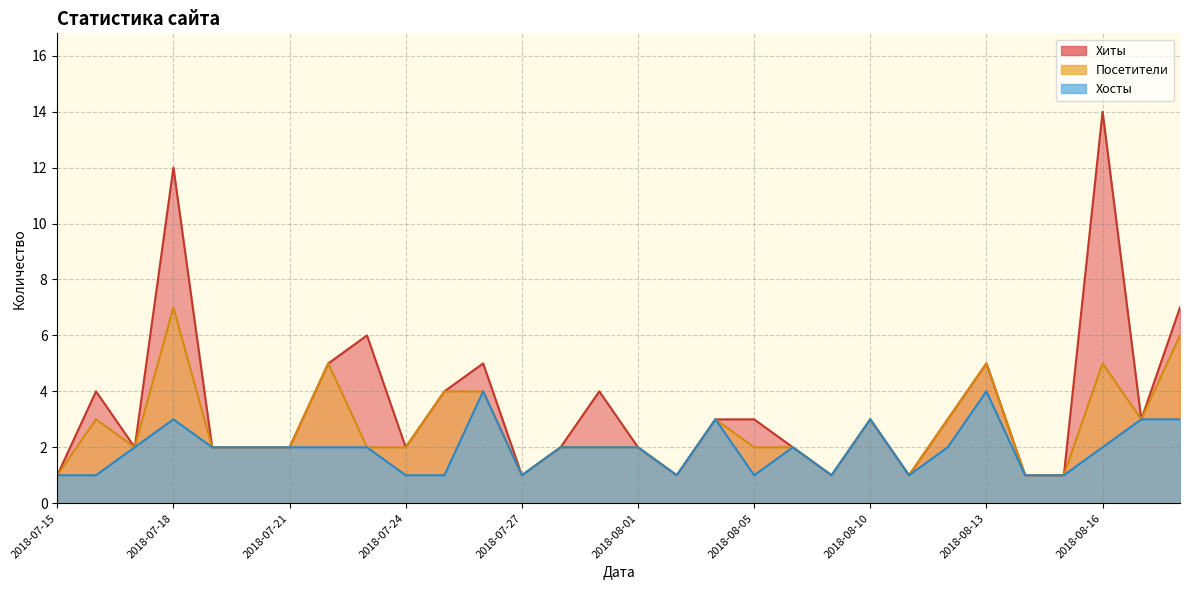

What is the label of the 17th point from the left?

2018-08-02